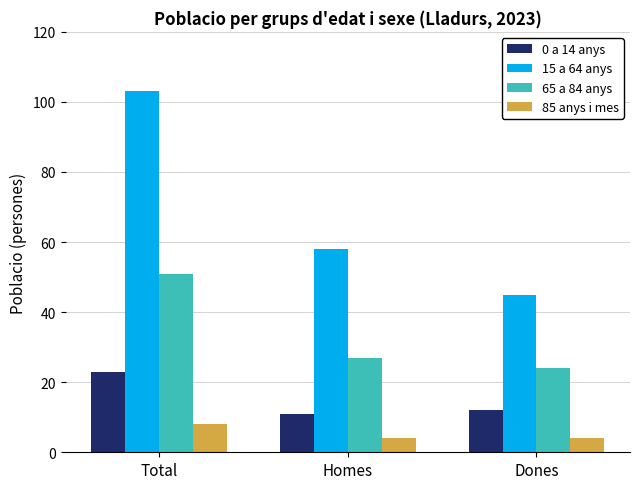

At which category is the sum across all series the highest?

Total